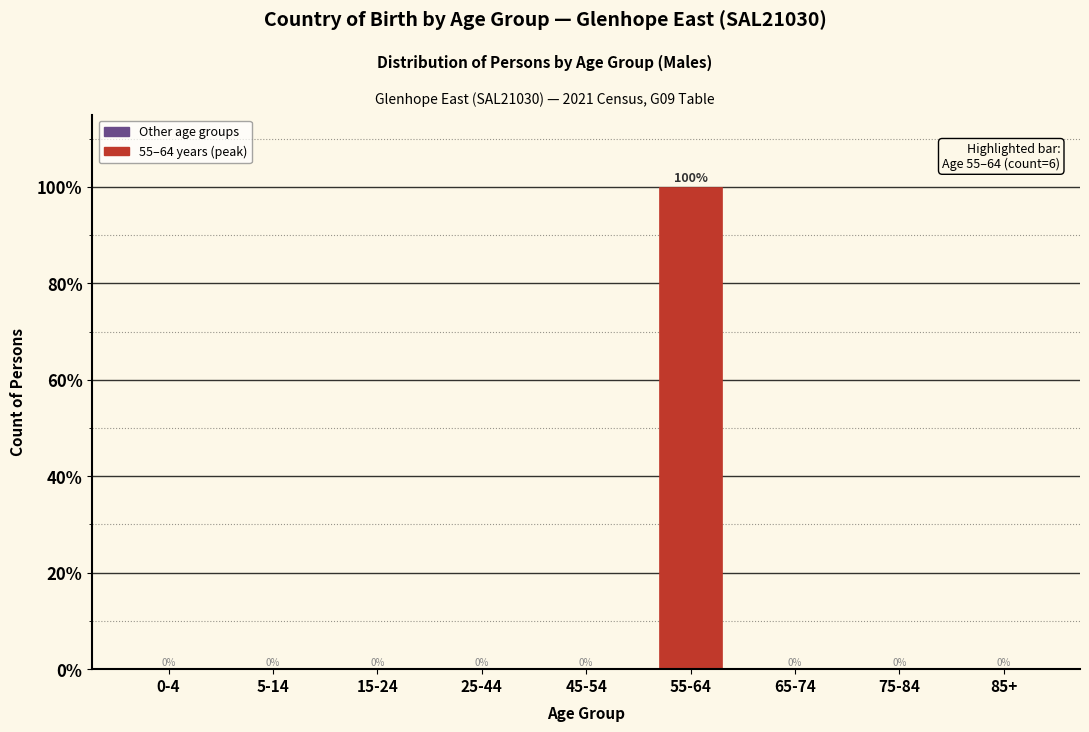

Reading right to left, what are all the values shown in this chart?

85+=0	75-84=0	65-74=0	55-64=100	45-54=0	25-44=0	15-24=0	5-14=0	0-4=0